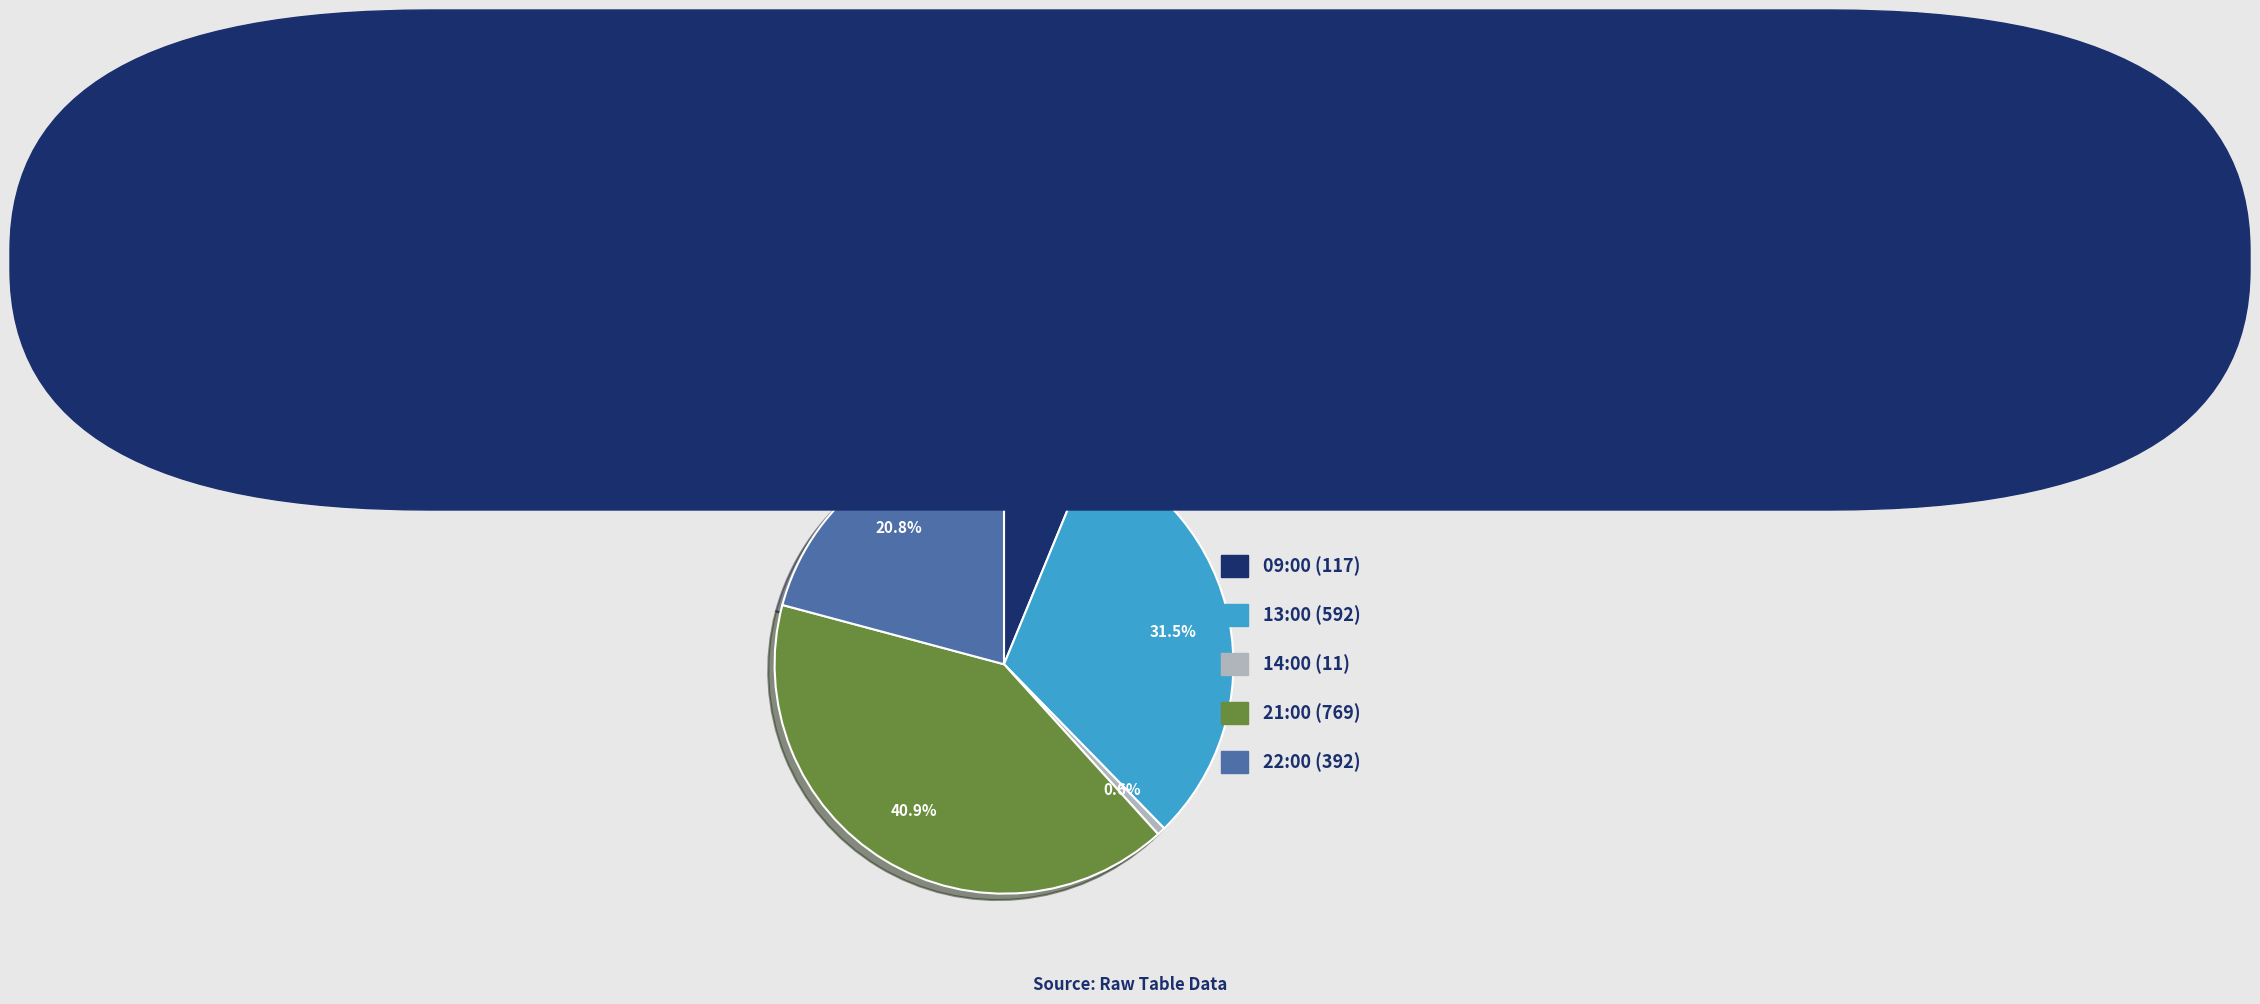

Is there any slice that represents more than half of the pie?

No